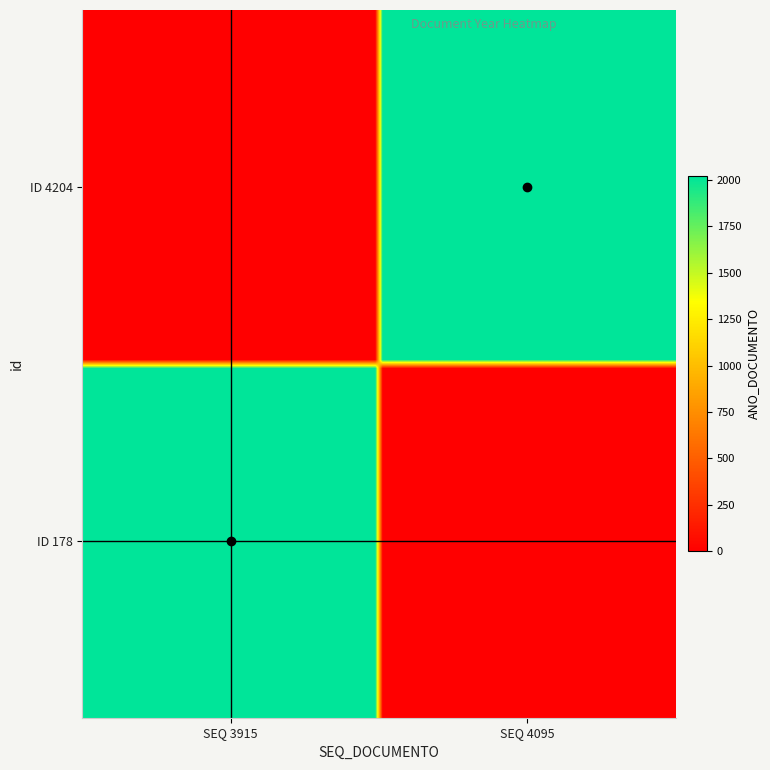

Reading left to right, extract all data points from this chart.

4204: 0	2018
178: 2017	0